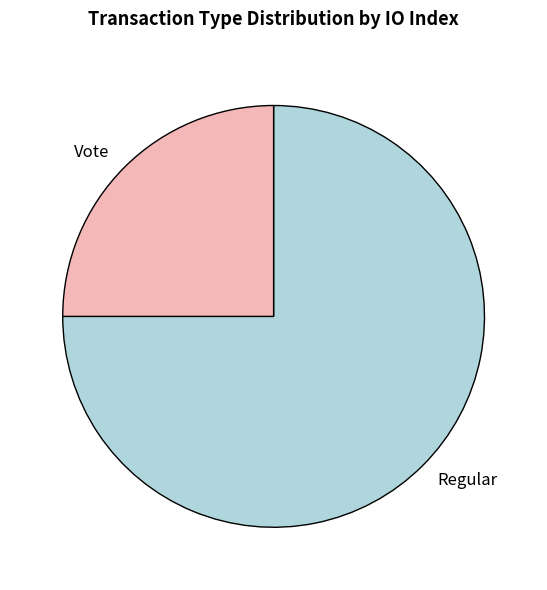

Which slice is the largest?

Regular